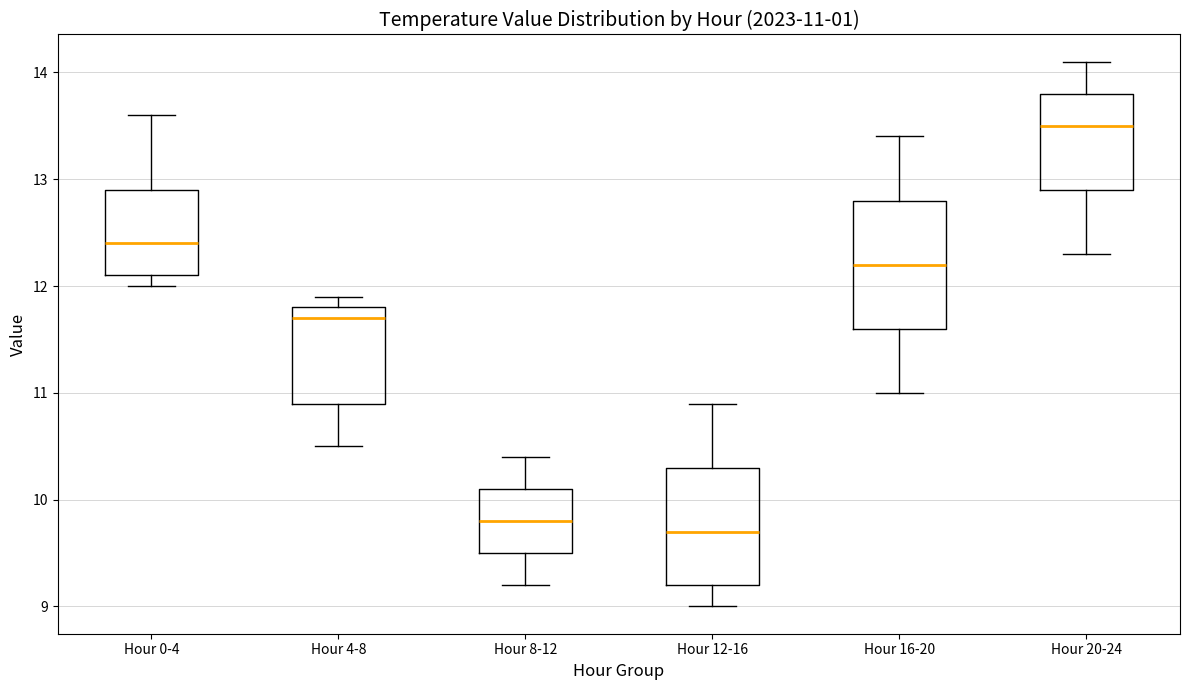

Which box's median line is the highest?

Hour 20-24